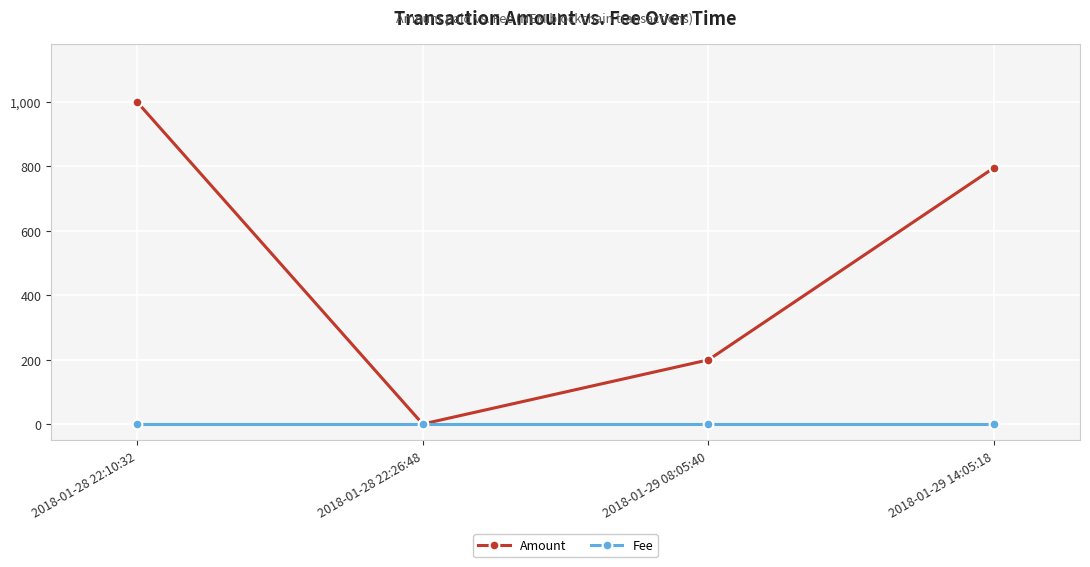

List the labels in order of Amount value, largest first.

2018-01-28 22:10:32, 2018-01-29 14:05:18, 2018-01-29 08:05:40, 2018-01-28 22:26:48